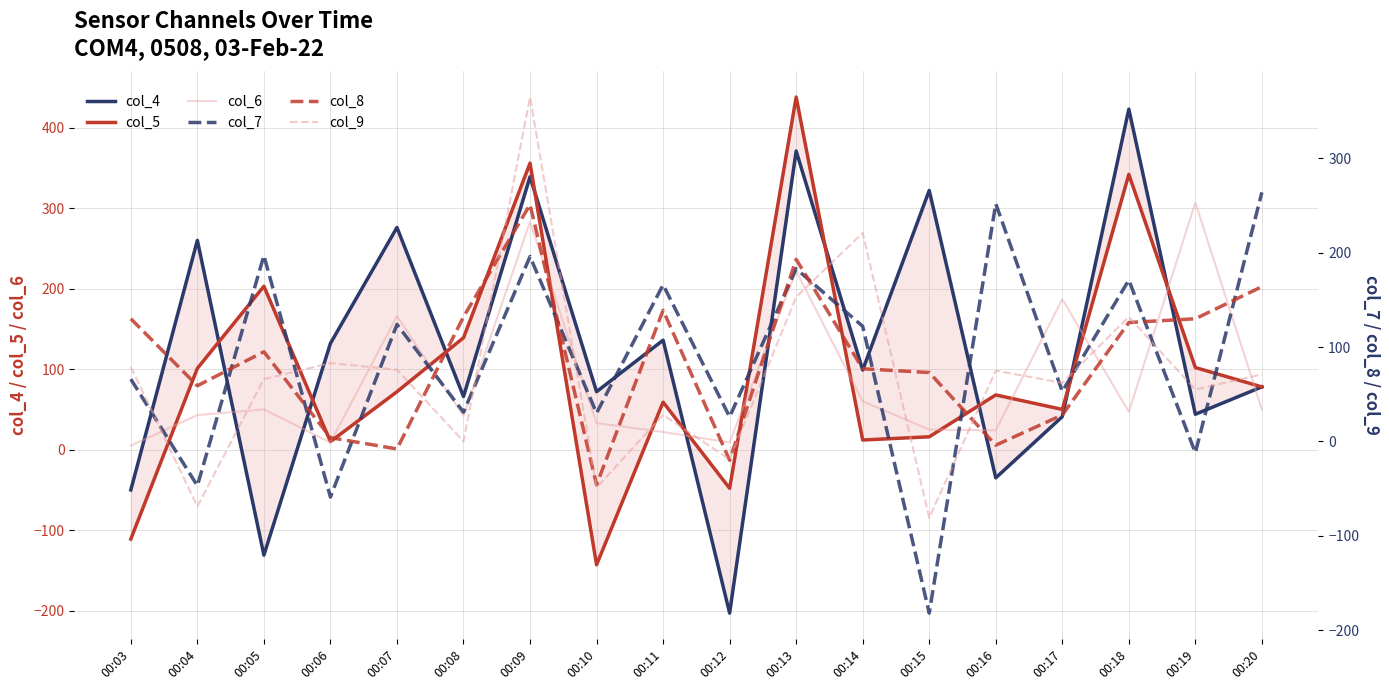

How many data points in col_9 are less than 71?

9